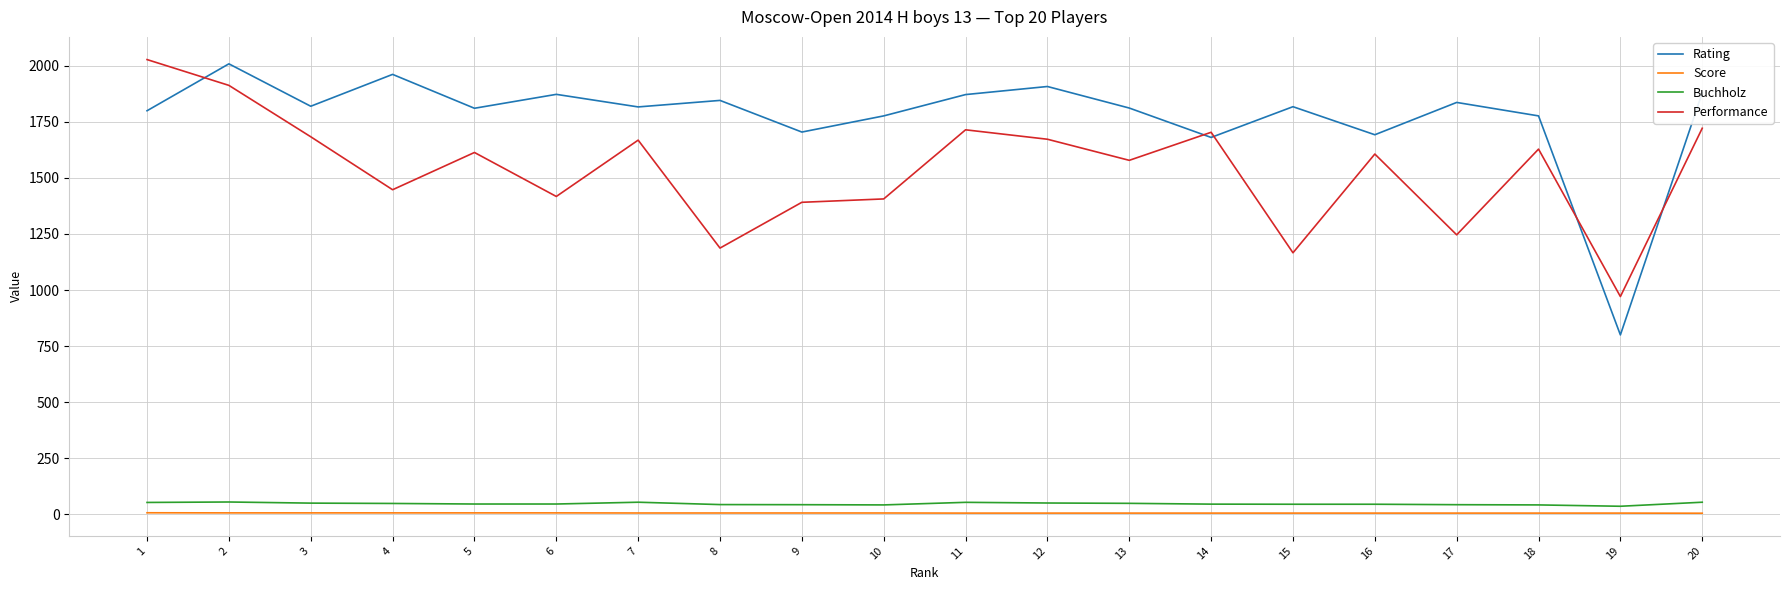

True or false: Rating and Buchholz cross at least once.

False